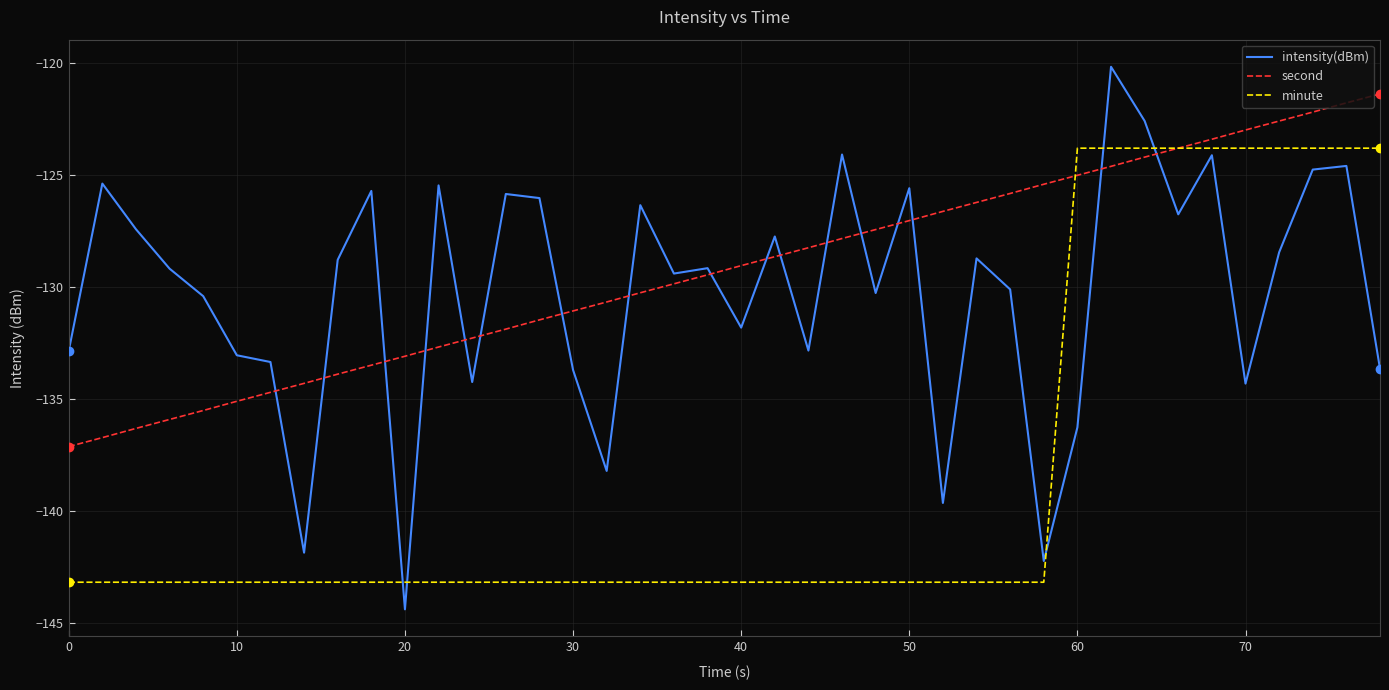

True or false: second and intensity(dBm) cross at least once.

True